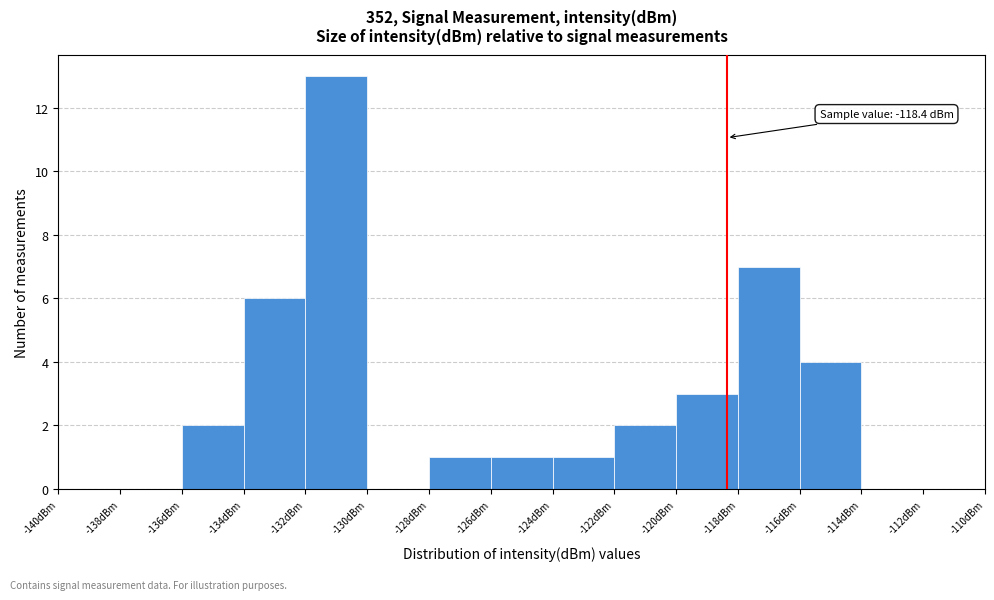

Which range on the x-axis has the tallest bar?

-132 to -130